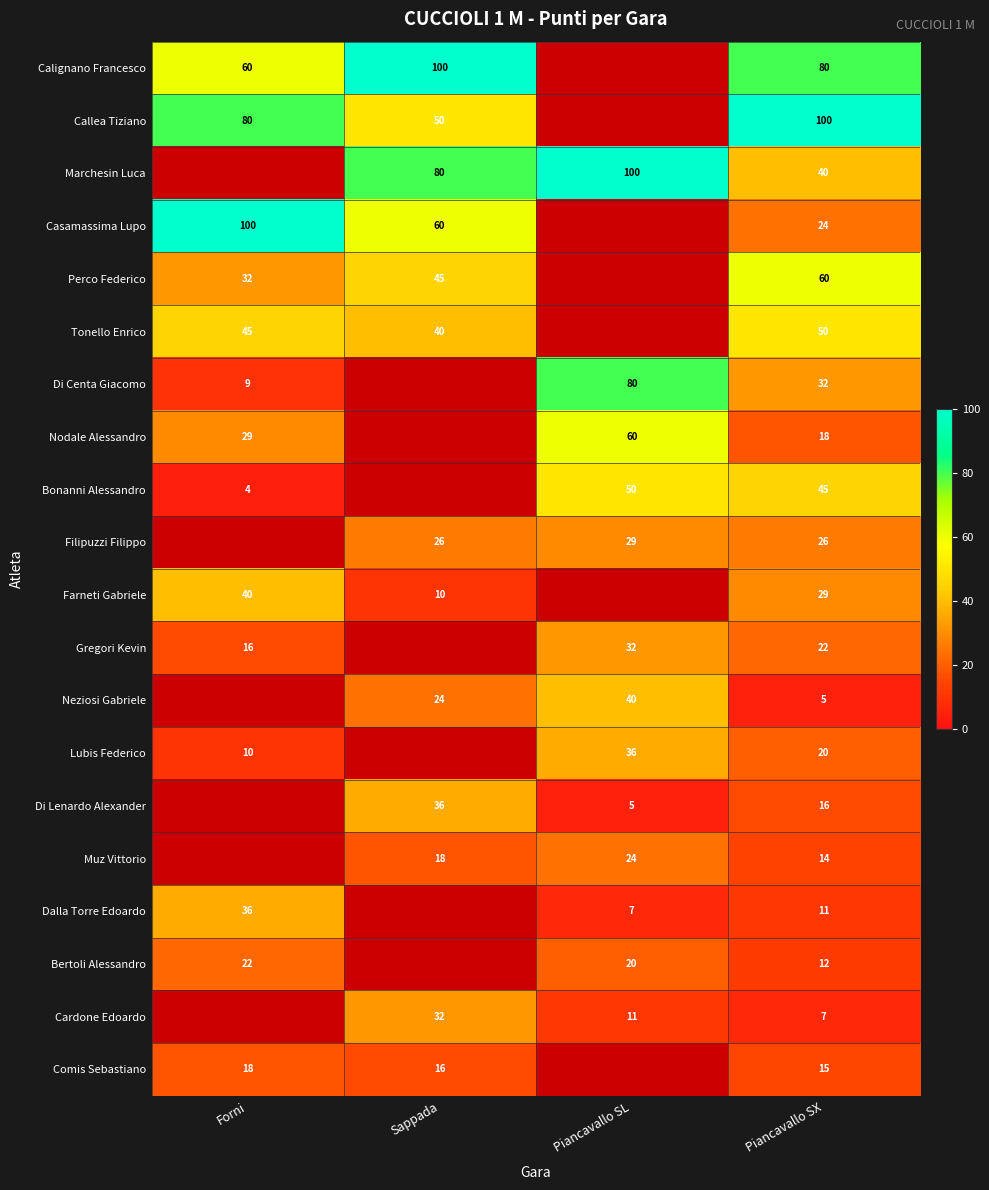

Is it true that Gregori Kevin equals 16 at Forni?

True